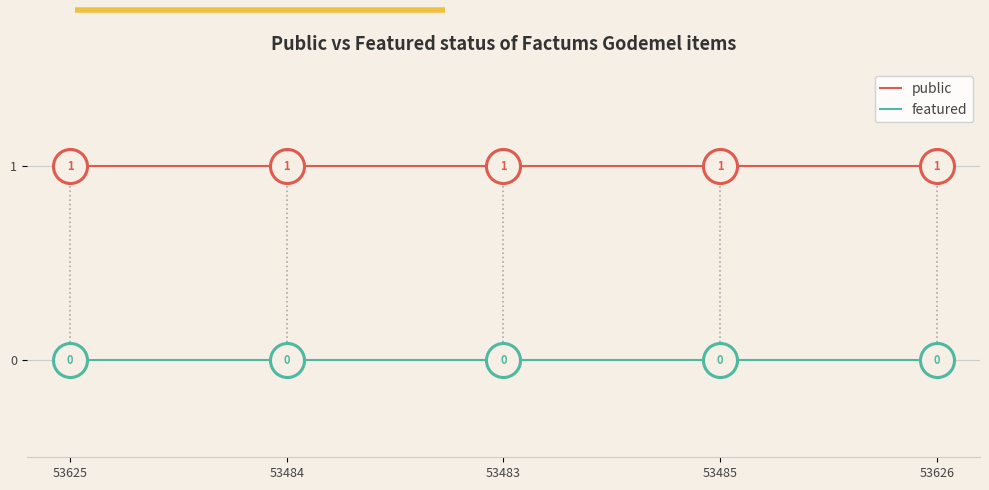

True or false: featured and public intersect in this chart.

False